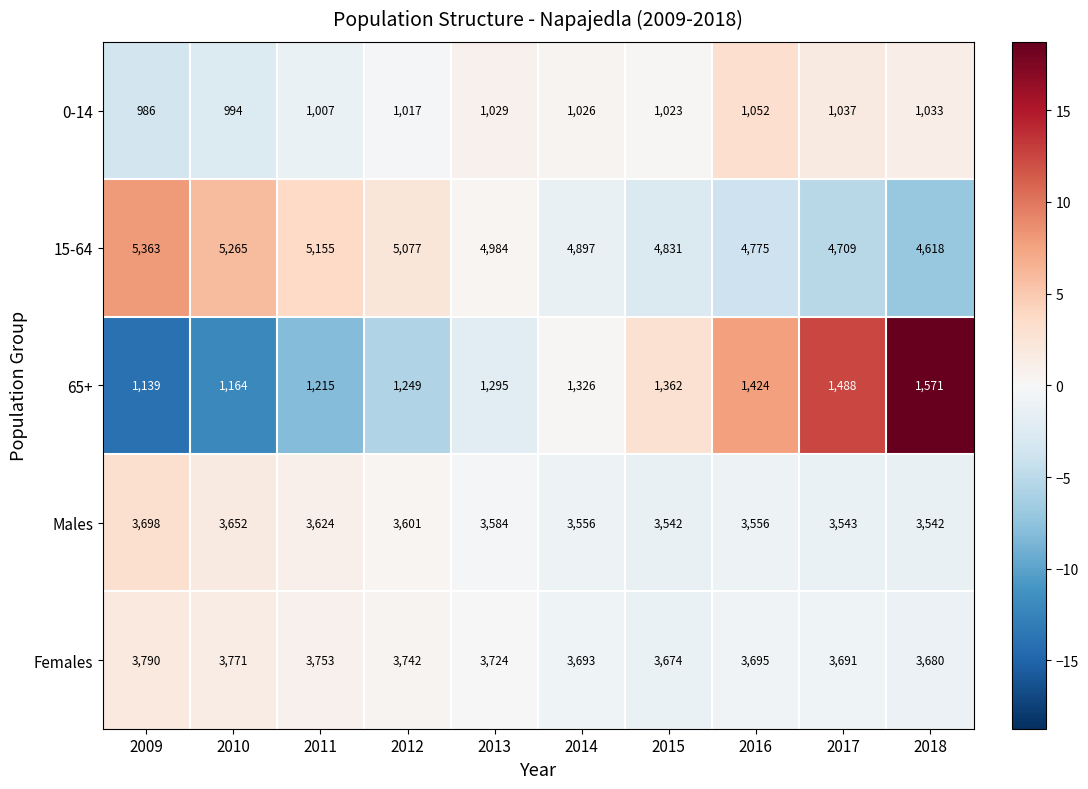

What is the average value of the Females series?

3721